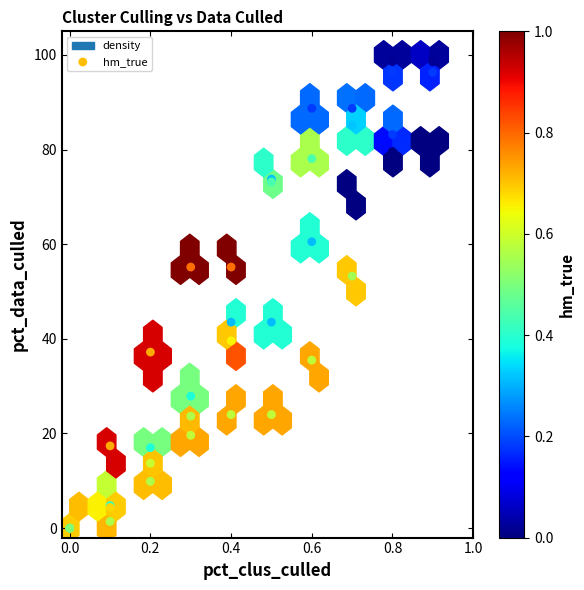

What Y value in the scatter plot is closest to 49?

53.3